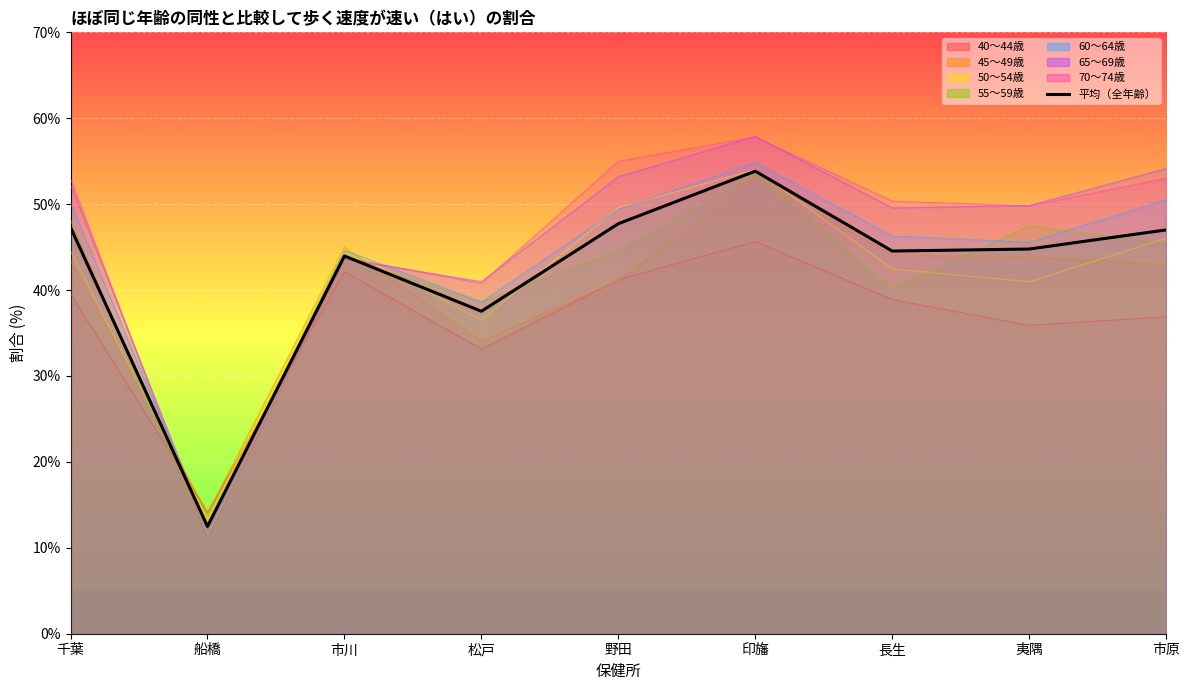

At which label is the value closest to 33?

松戸